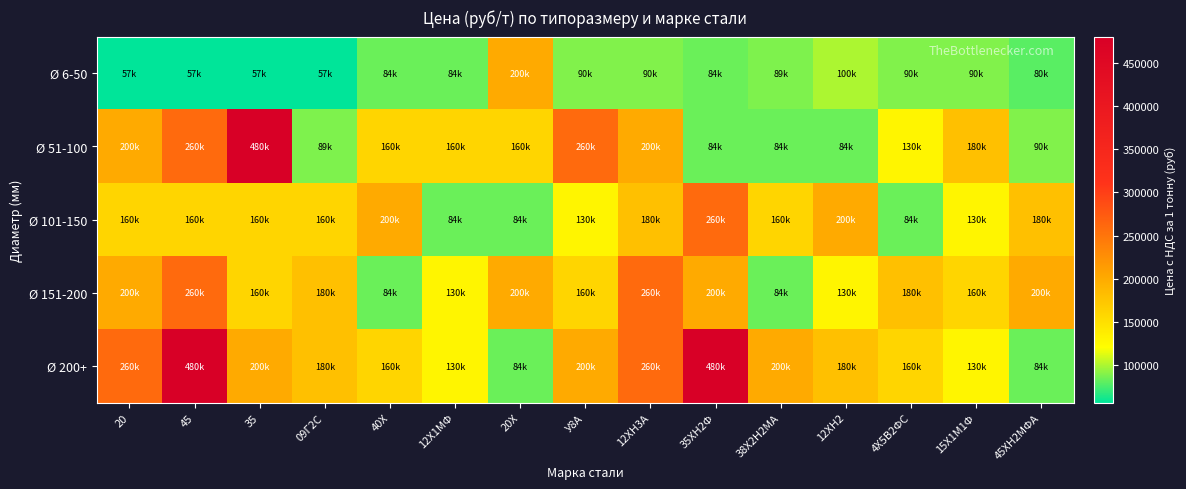

What is the total value across all series at 35ХН2Ф?

1108000